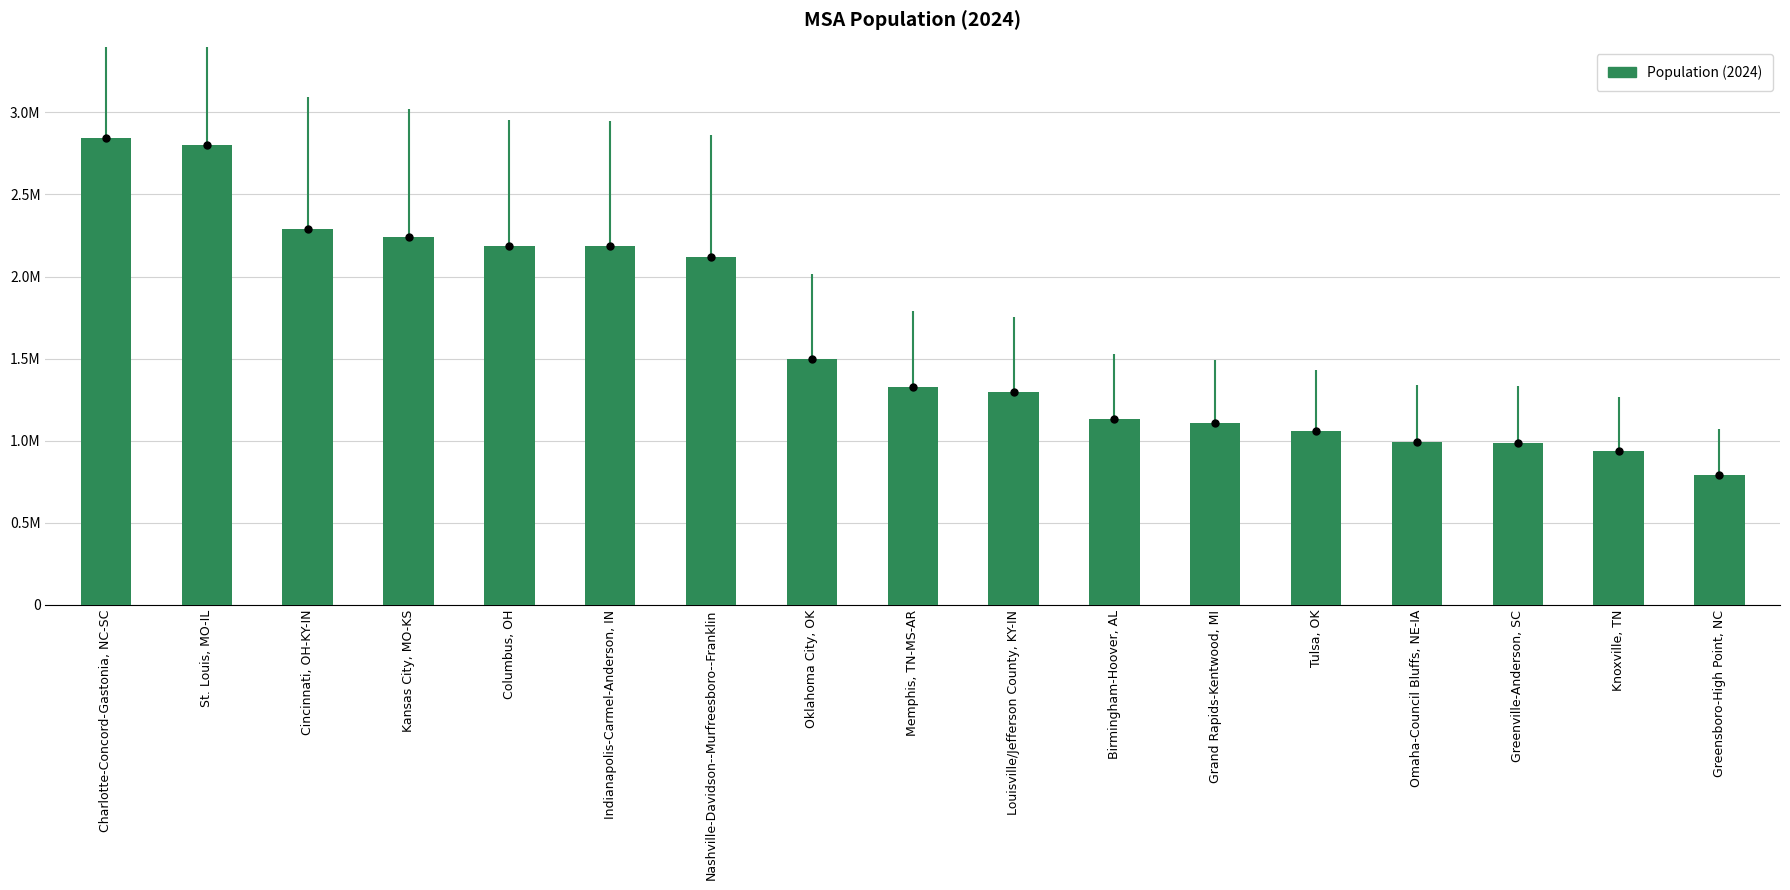

What is the change in value from Greenville-Anderson, SC to Greensboro-High Point, NC?

-194119.3